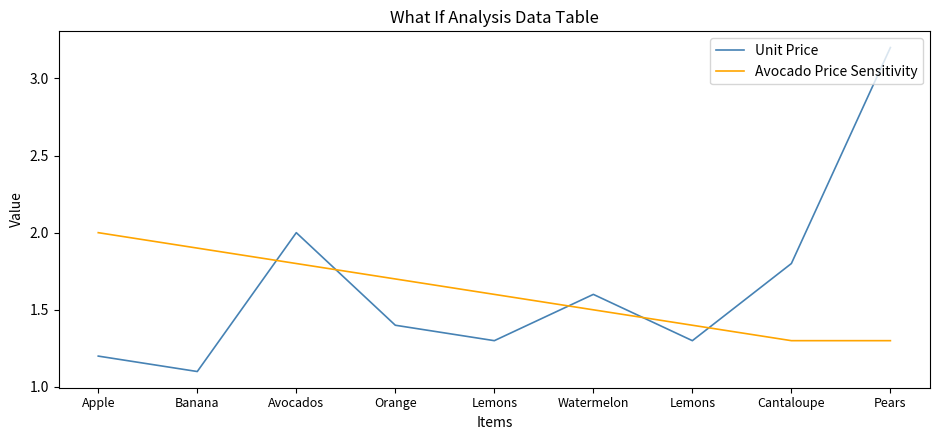

List the series in order of their overall mean, lowest first.

Avocado Price Sensitivity, Unit Price